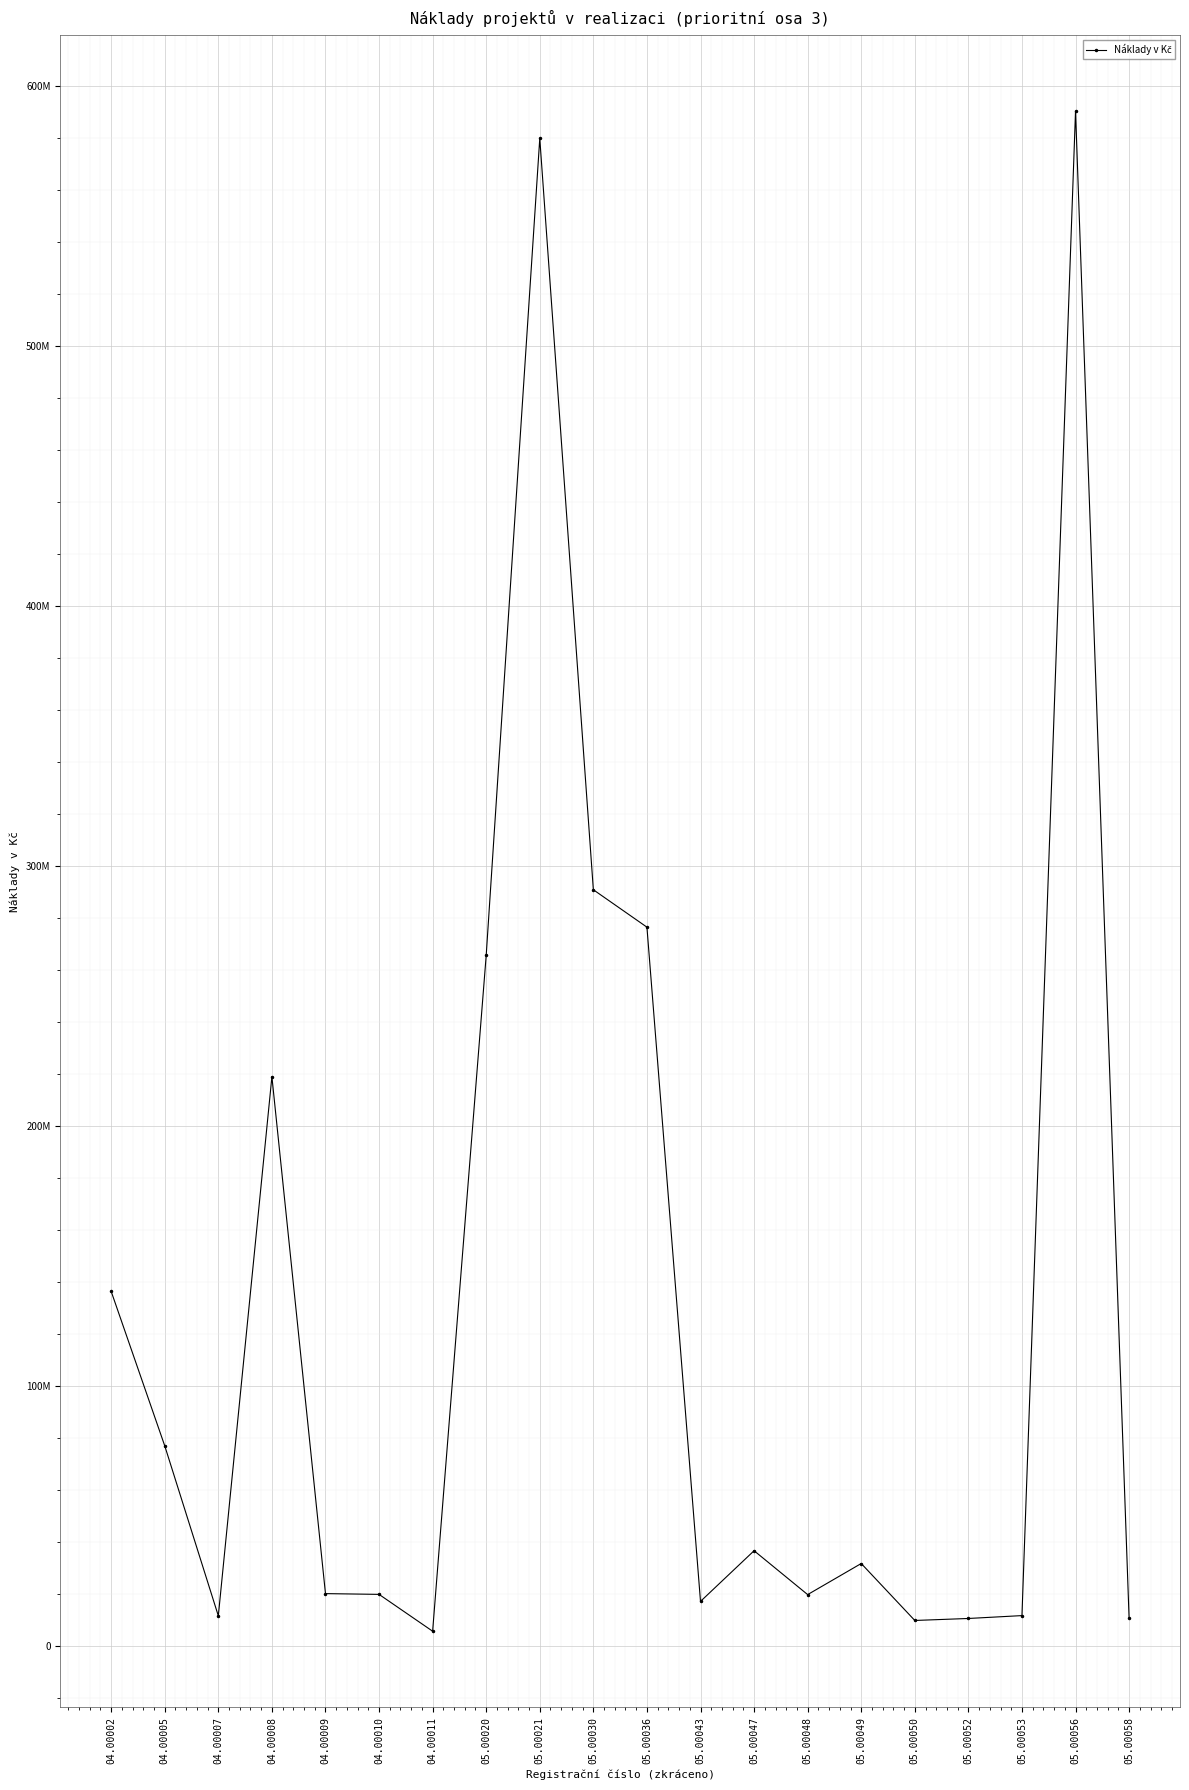

Is this an area chart (filled region under the line)?

No